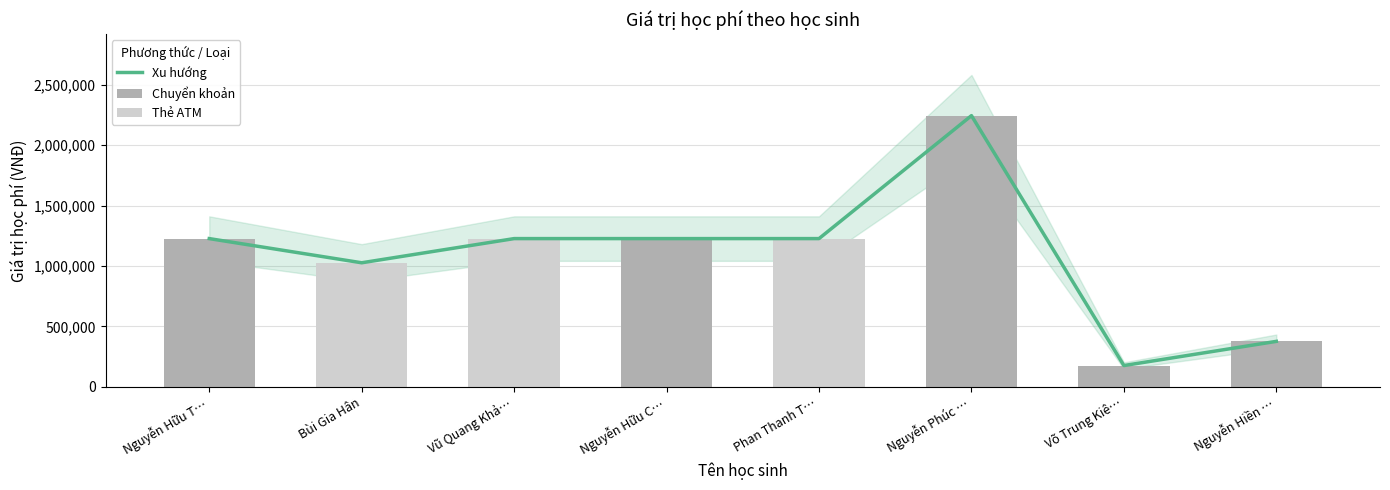

How many values in the Chuyển khoản series exceed 377000?

3